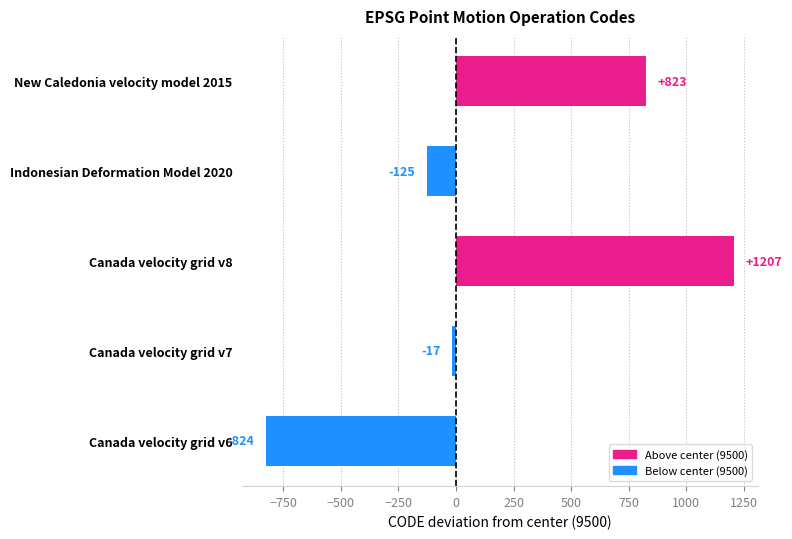

What is the minimum value shown in the chart?

-824